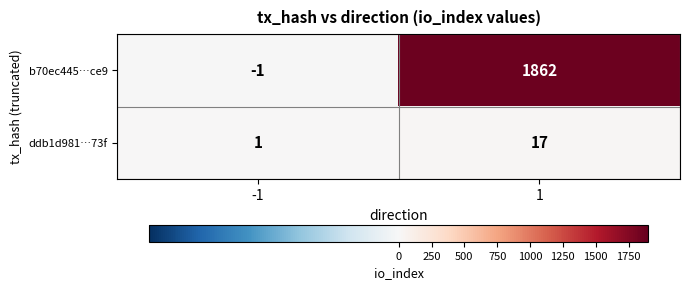

What is the sum of the b70ec445…ce9 values at -1 and 1?

1861